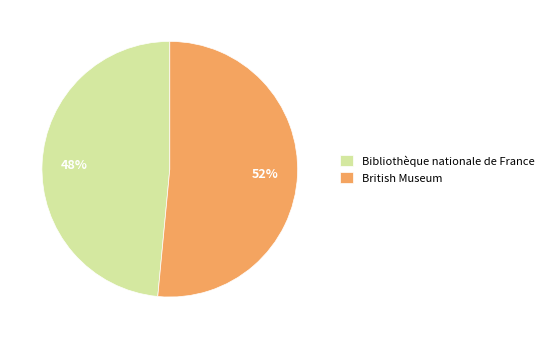

Do British Museum and Bibliothèque nationale de France together represent more than half of the pie?

Yes